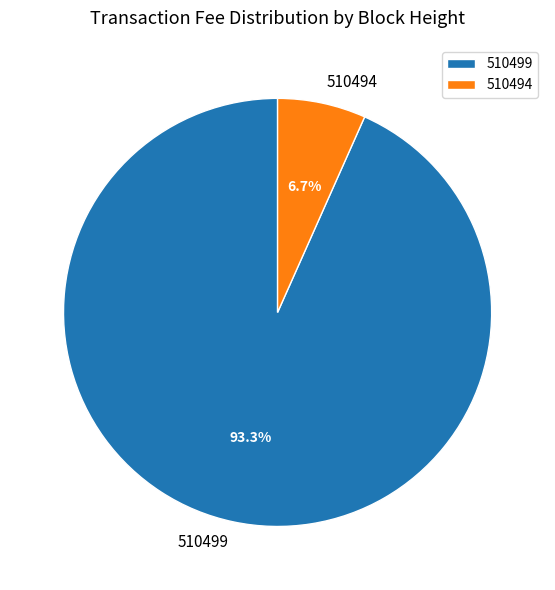

Does any single category account for the majority?

Yes